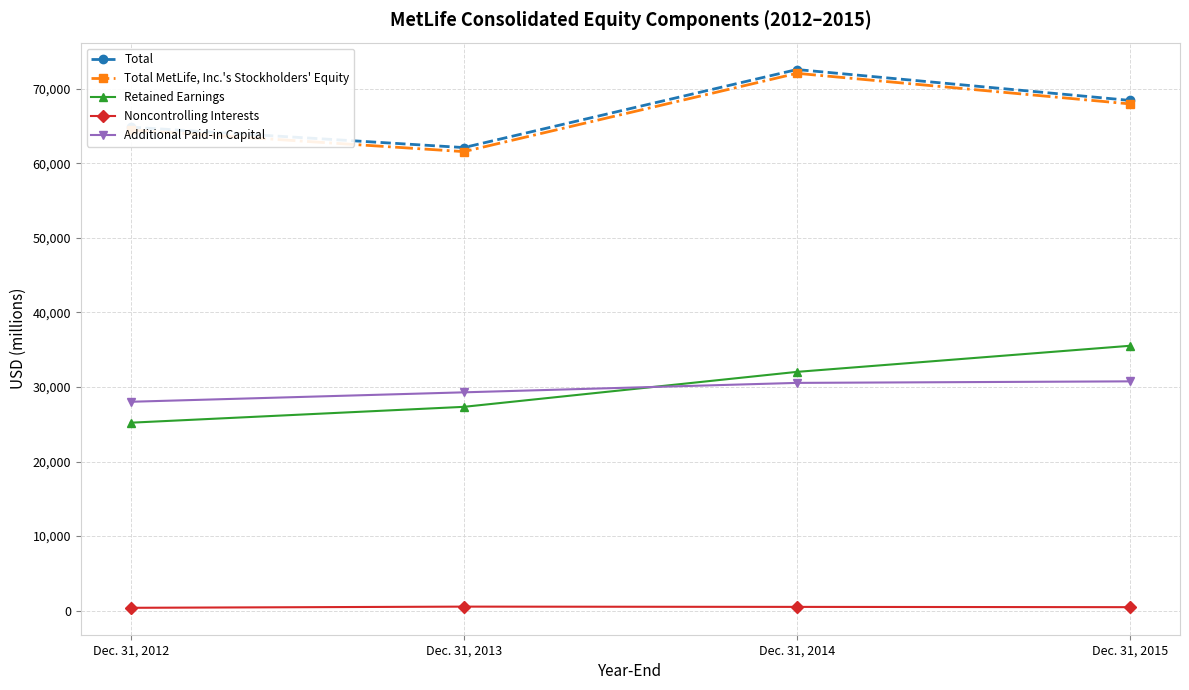

What value does the Total series have at Dec. 31, 2012?

64837